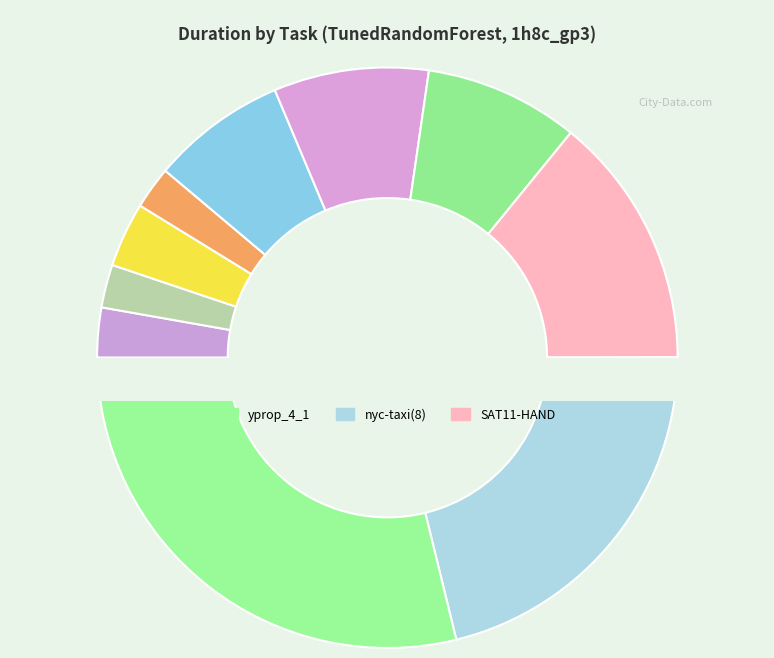

The pol(2) slice represents 9% of the pie. True or false?

True